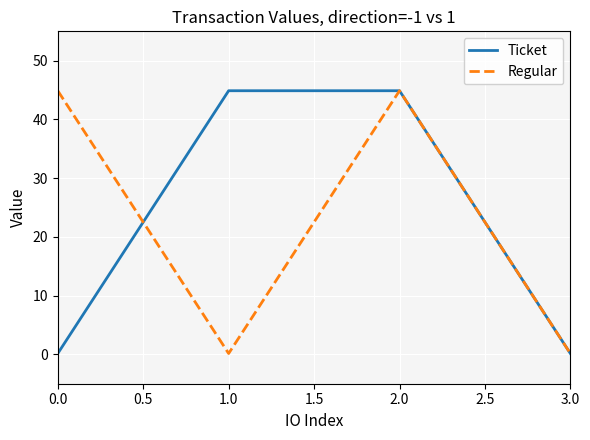

Which series changed the most between 1.0 and 3.0?

Ticket